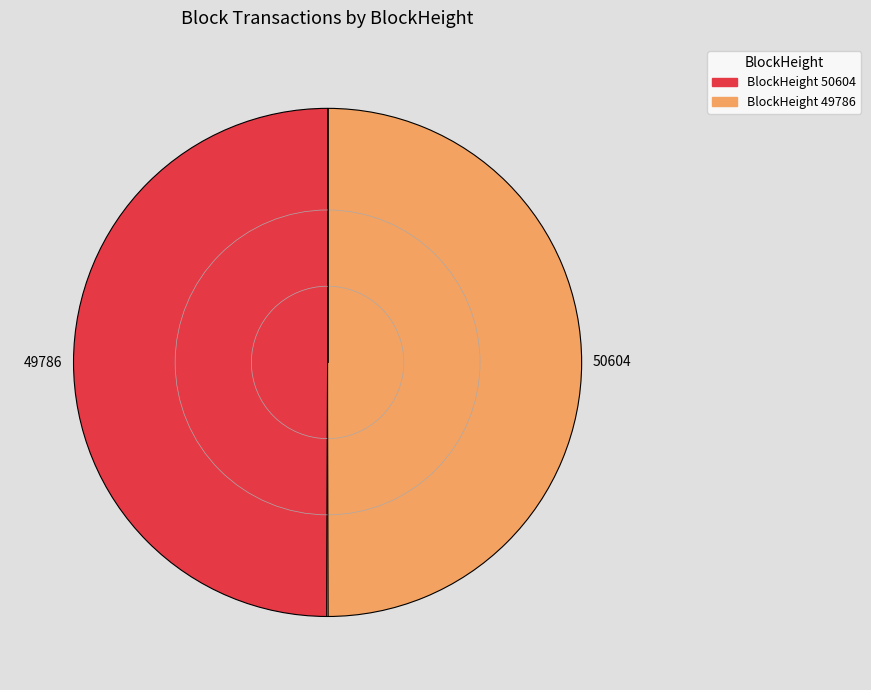

What is the largest slice in the pie chart?

49786